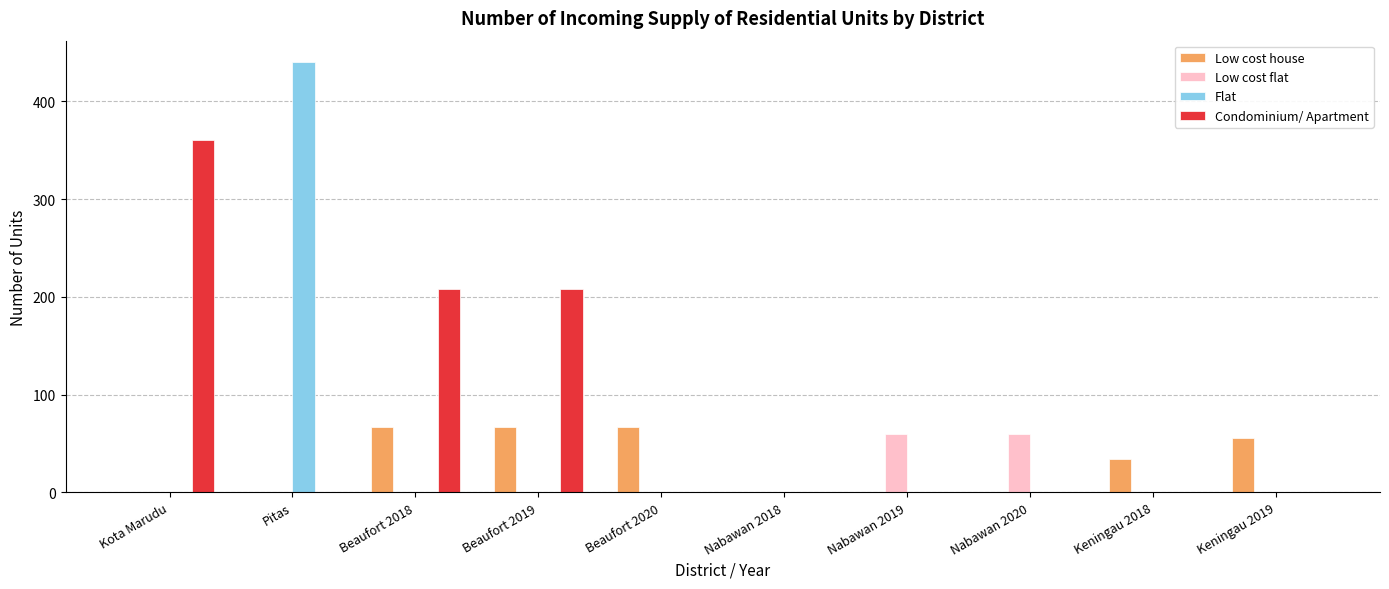

How many data points does each series have?

10